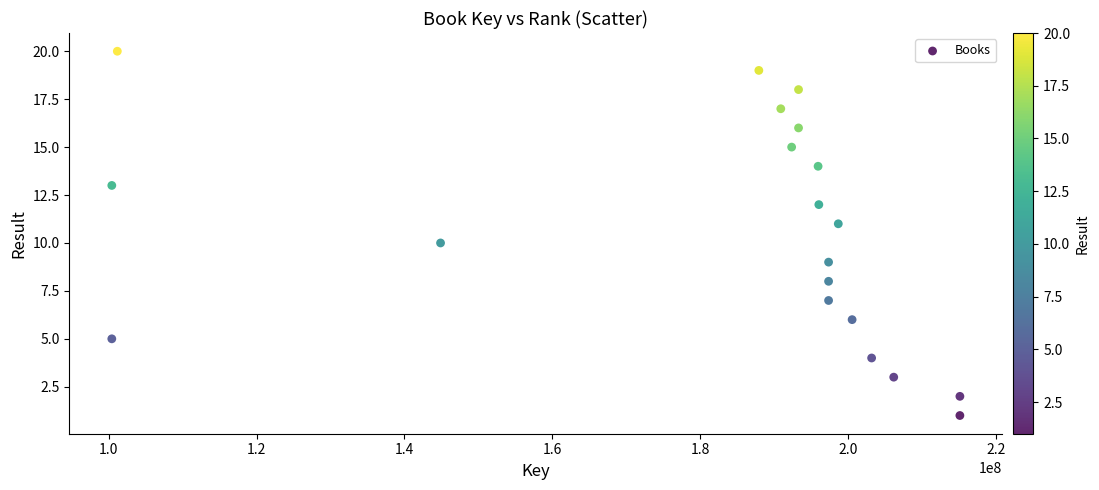

What is the range of X values (max minus min)?

114753084